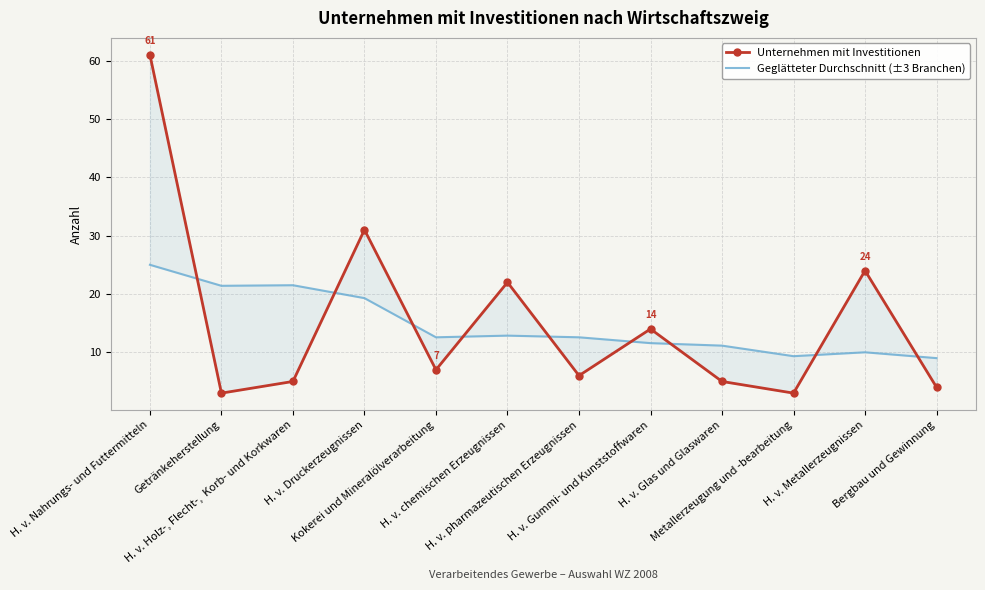

What position from the right is H. v. Metallerzeugnissen?

2